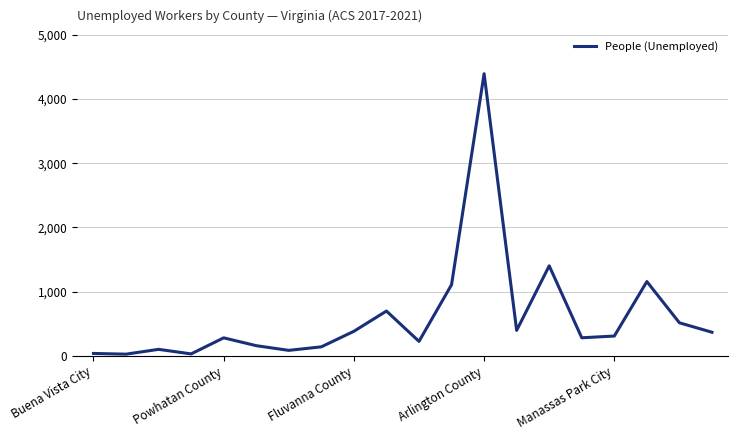

What is the greatest value displayed?

4393